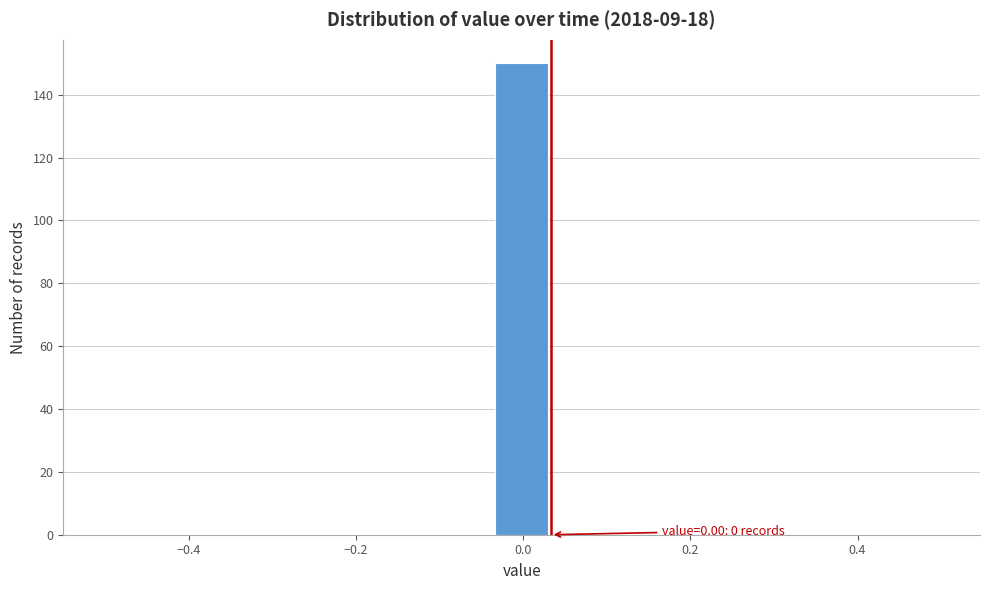

Around what value on the x-axis is the tallest bar? Give the approximate position of its centre, as read against the axis.

0.00